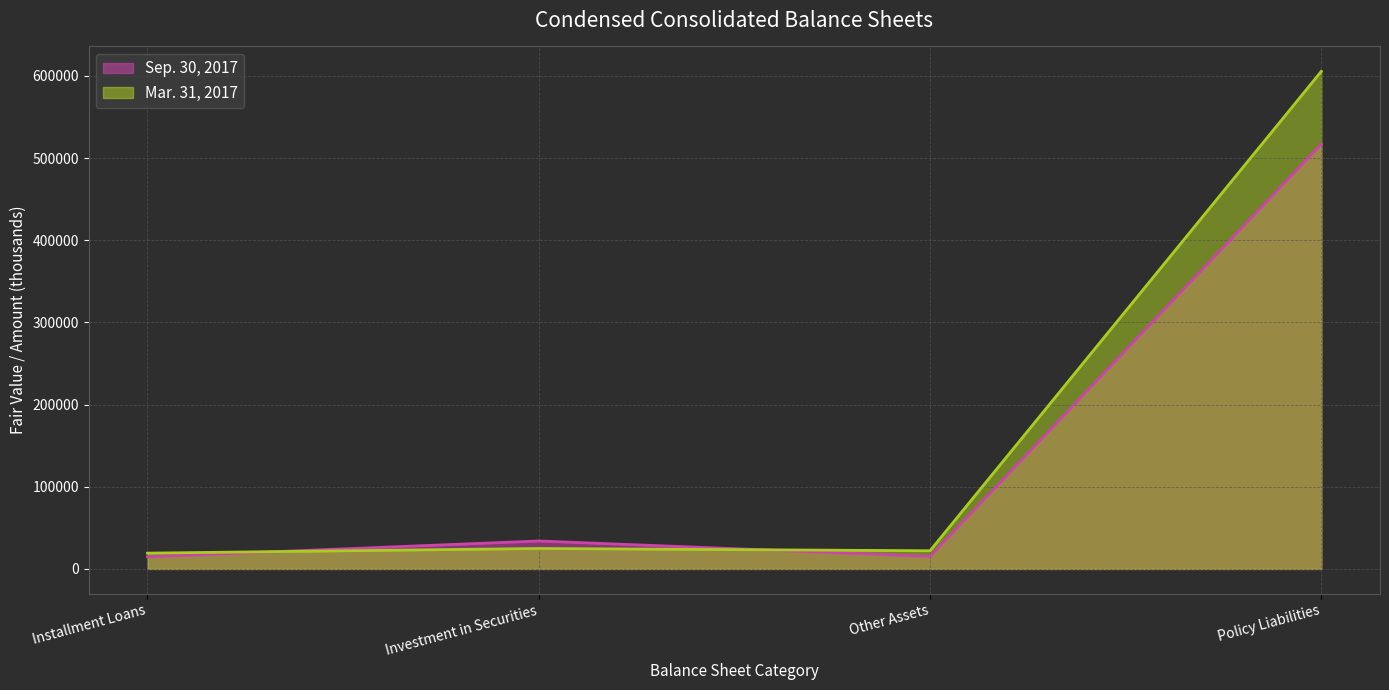

What is the spread (max minus min) of values at Installment Loans?

4497